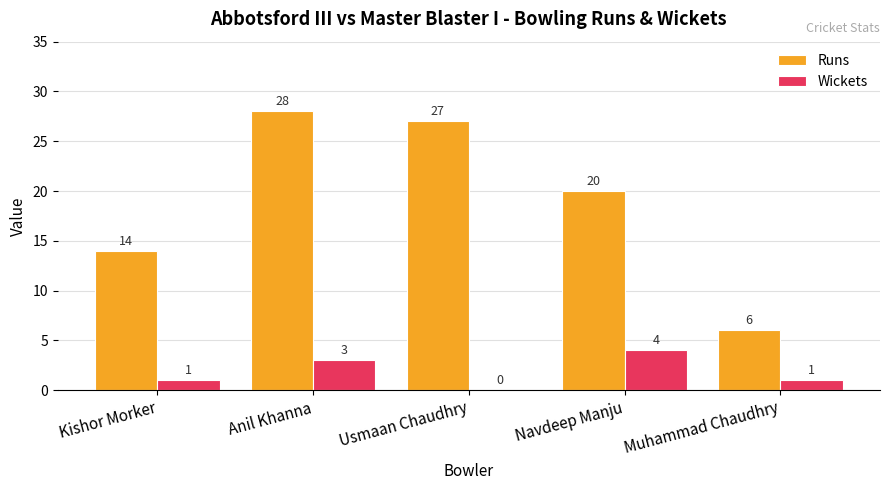

Between Usmaan Chaudhry and Muhammad Chaudhry, which series saw the biggest shift?

Runs